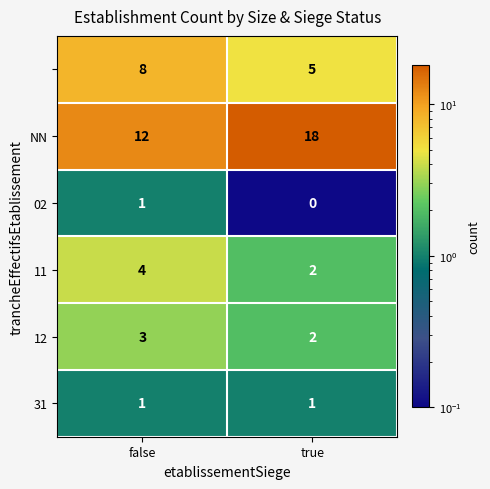

Which category has the highest value across all series?

true